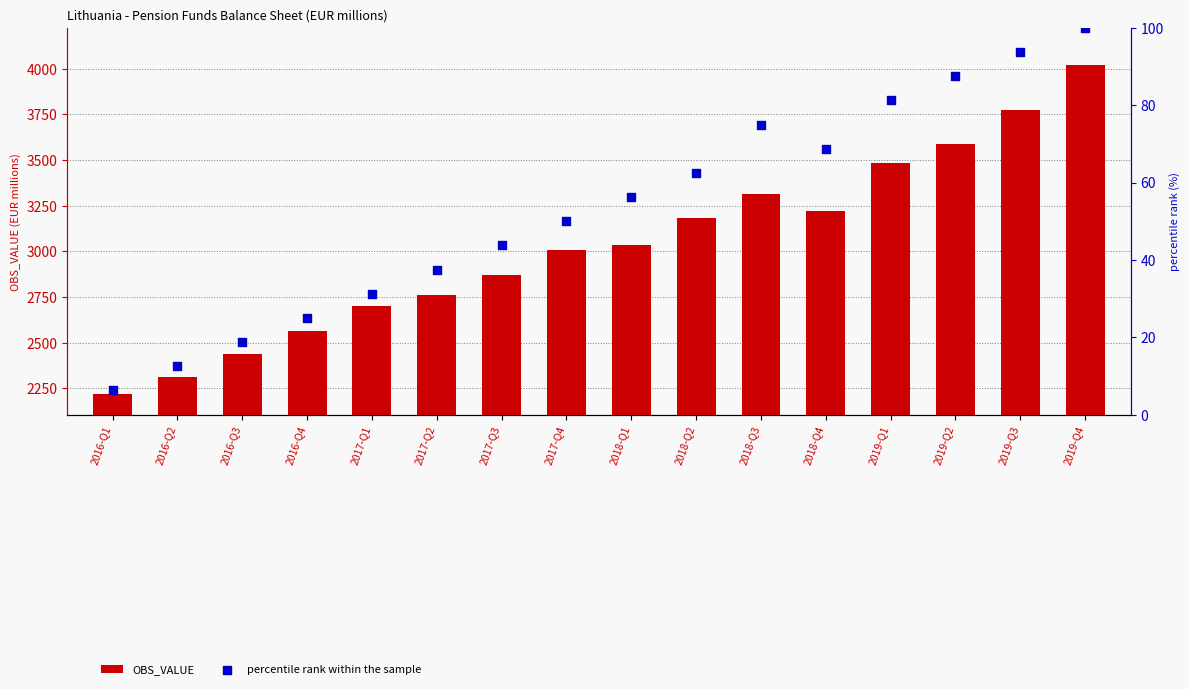

Is the value of percentile rank within the sample at 2018-Q2 greater than the value of OBS_VALUE at 2019-Q2?

No